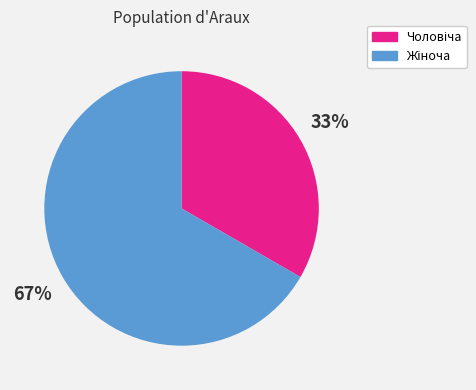

Is there any slice that represents more than half of the pie?

Yes